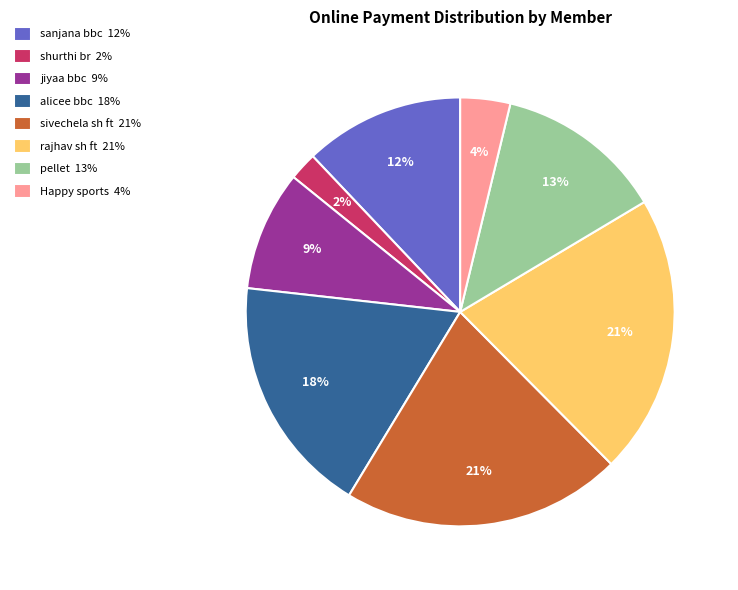

Do Happy sports 4% and jiyaa bbc 9% together represent more than half of the pie?

No